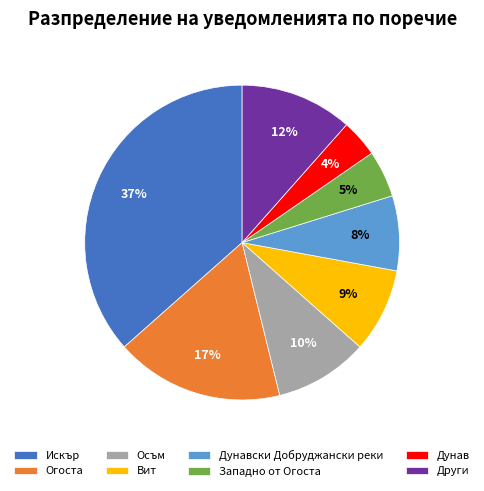

Is the sum of Осъм and Дунав greater than half?

No